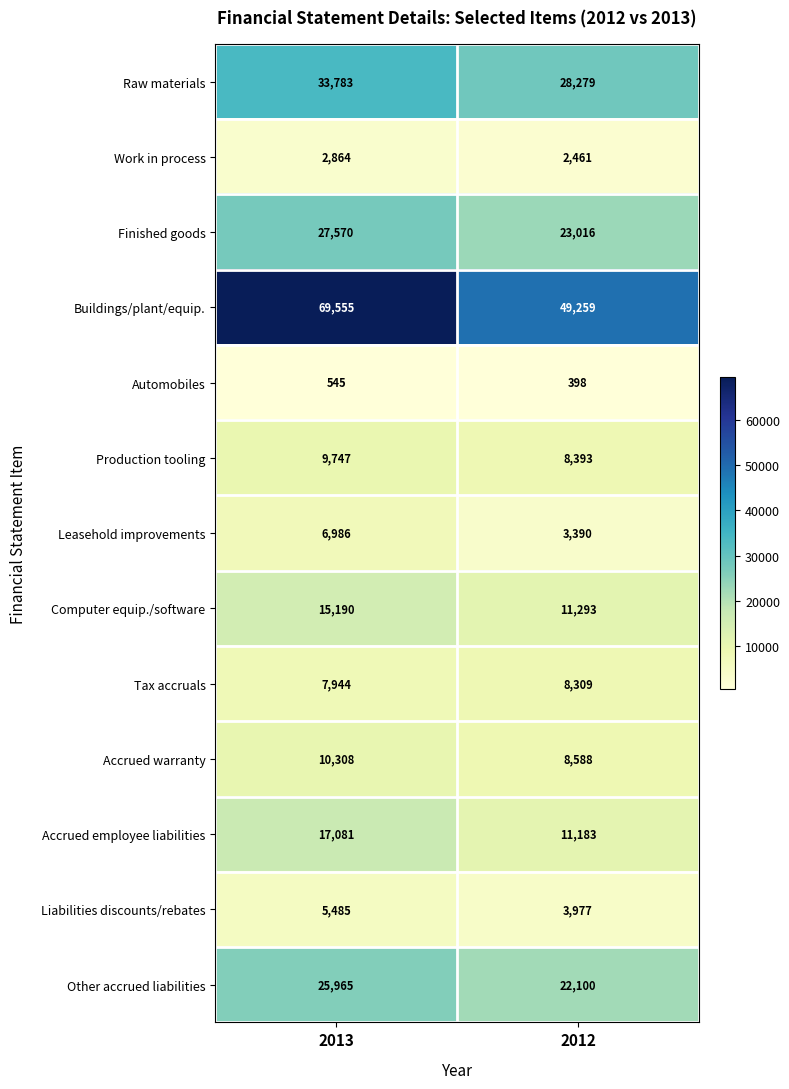

What is the total value across all series at 2012?

180646